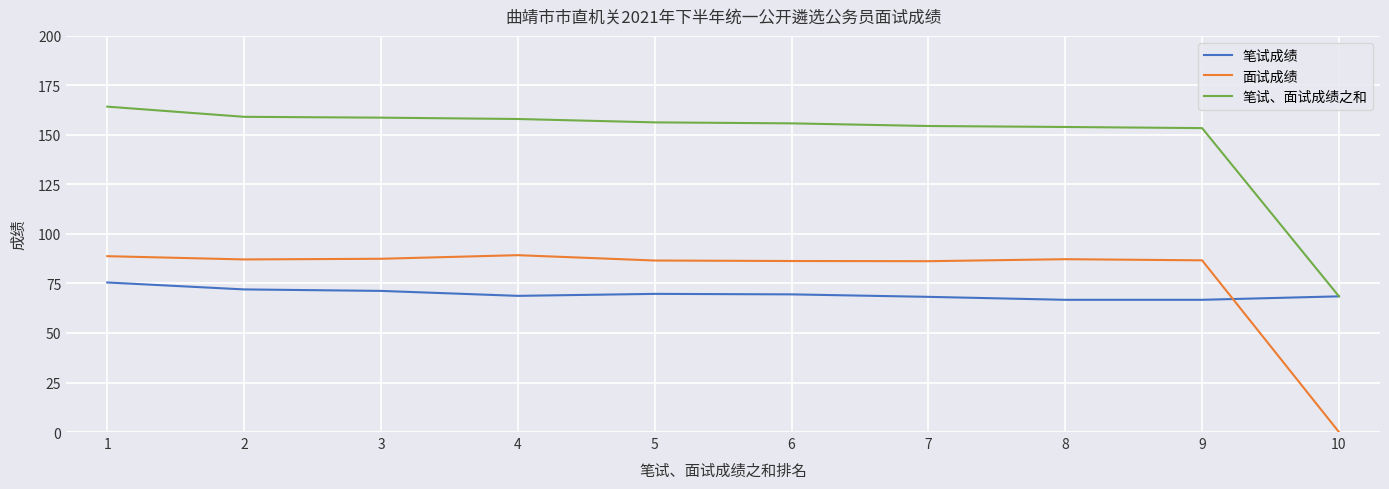

What is the spread (max minus min) of values at 5?

86.6